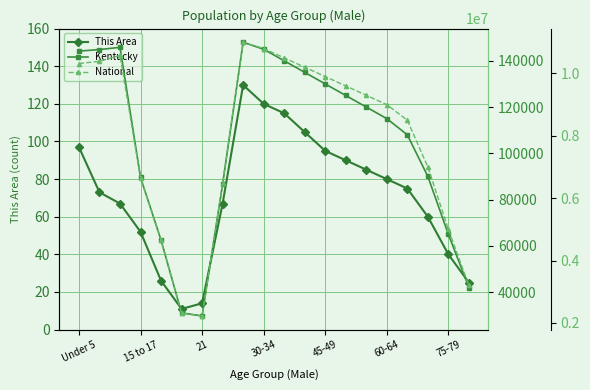

What is the maximum value for This Area?

130